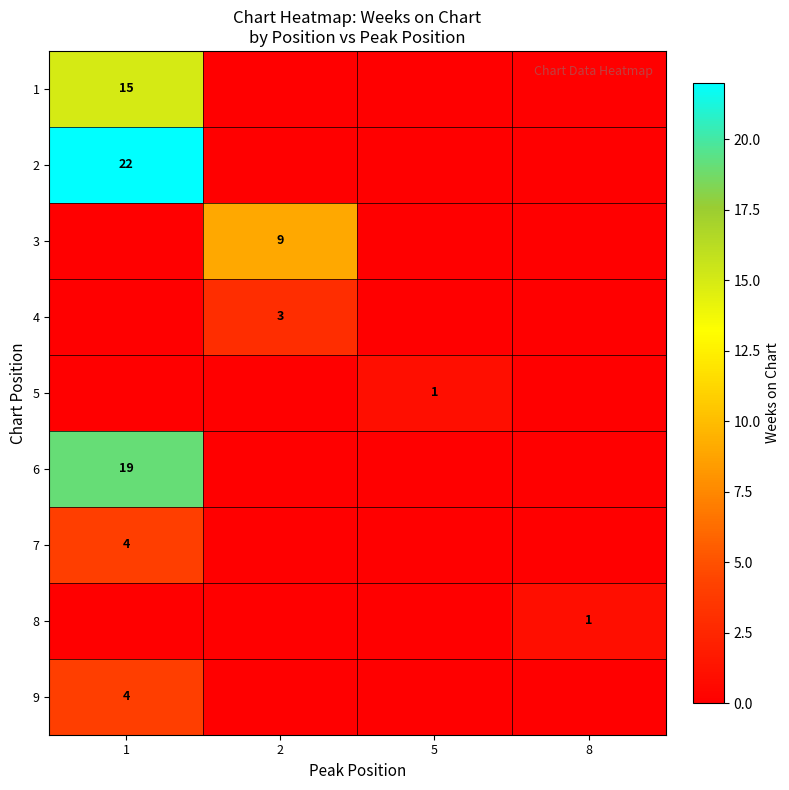

The 4 series shows 3 at 2. True or false?

True